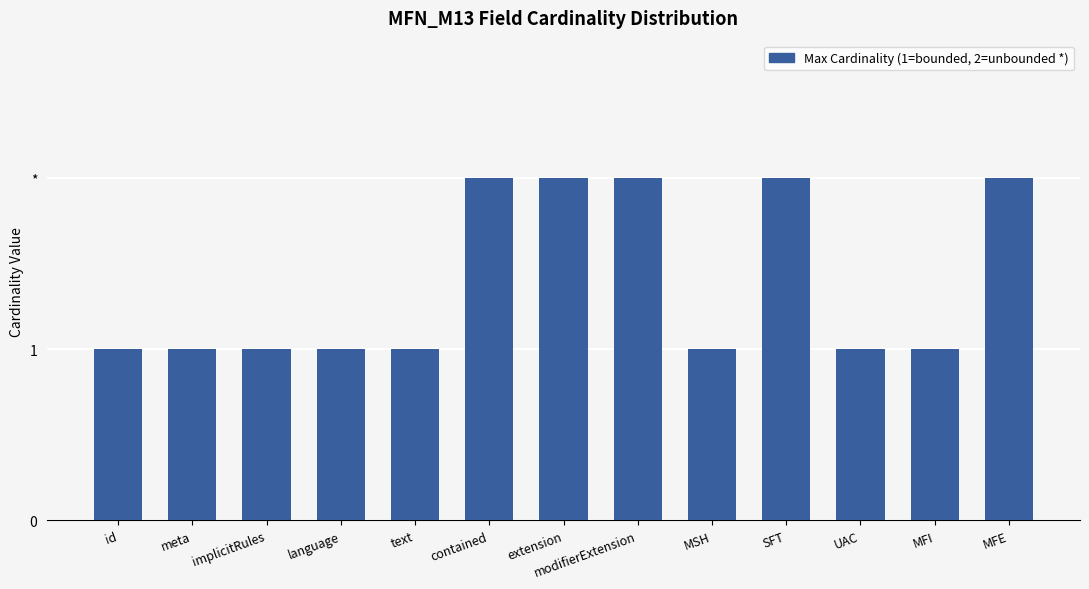

Reading left to right, what are all the values shown in this chart?

id=1	meta=1	implicitRules=1	language=1	text=1	contained=2	extension=2	modifierExtension=2	MSH=1	SFT=2	UAC=1	MFI=1	MFE=2